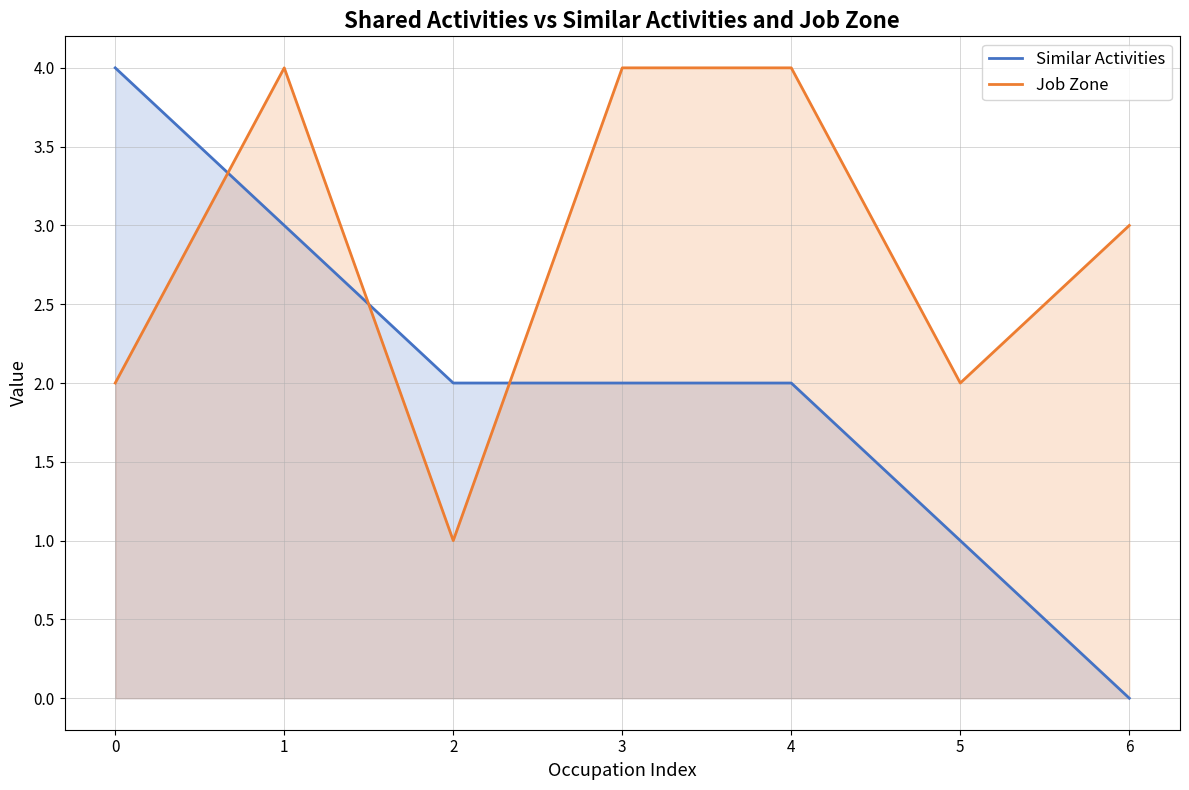

What is the difference between the highest and lowest values at 0?

2